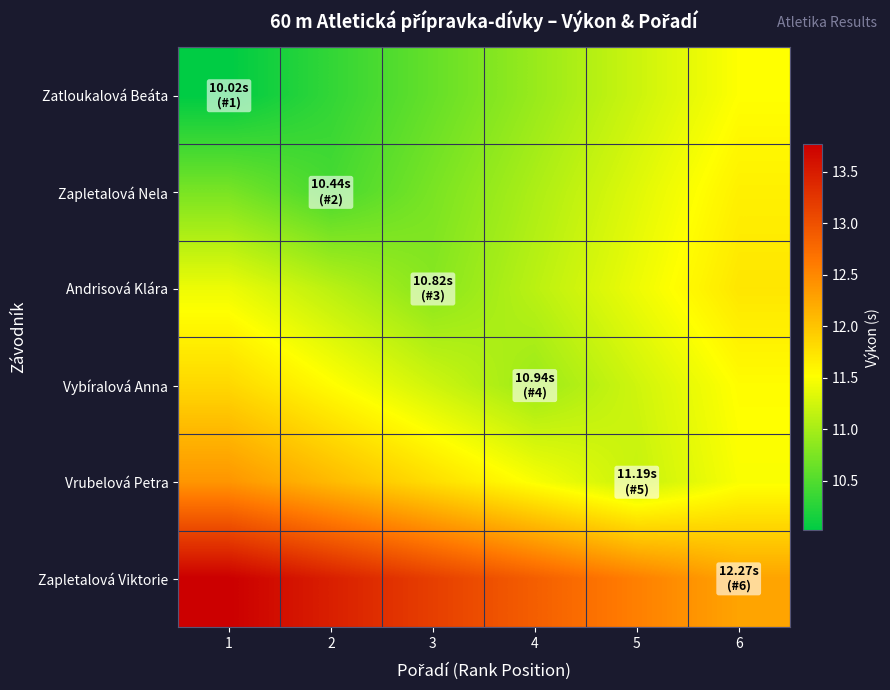

Reading right to left, transcribe all the data shown in this chart.

Zatloukalová Beáta: 6=11.5	5=11.2	4=10.9	3=10.6	2=10.3	1=10.0
Zapletalová Nela: 6=11.6	5=11.3	4=11.0	3=10.7	2=10.4	1=10.7
Andrisová Klára: 6=11.7	5=11.4	4=11.1	3=10.8	2=11.1	1=11.4
Vybíralová Anna: 6=11.5	5=11.2	4=10.9	3=11.2	2=11.5	1=11.8
Vrubelová Petra: 6=11.5	5=11.2	4=11.5	3=11.8	2=12.1	1=12.4
Zapletalová Viktorie: 6=12.3	5=12.6	4=12.9	3=13.2	2=13.5	1=13.8